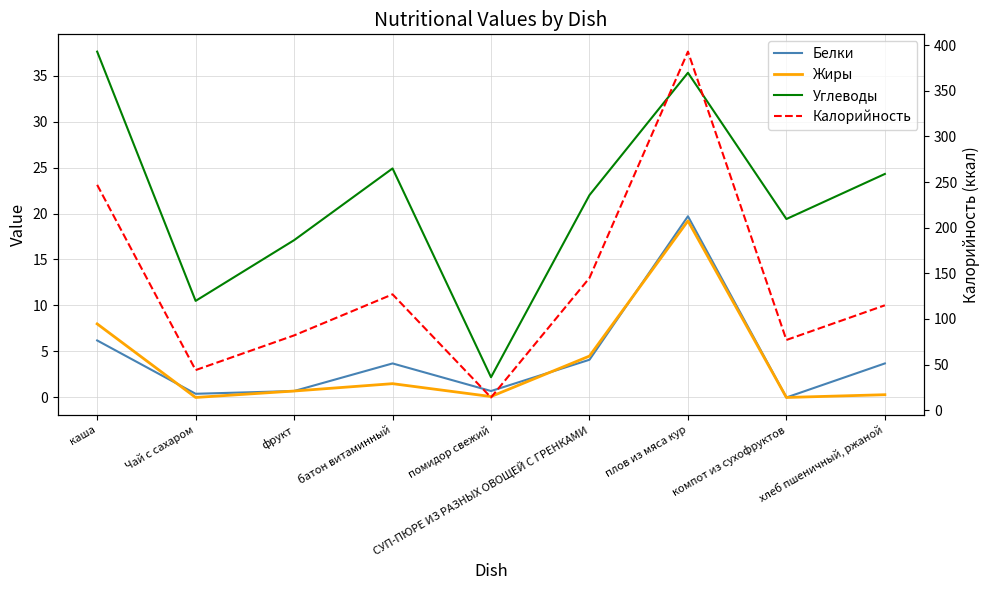

True or false: Белки has a value of 35.4 at плов из мяса кур.

False